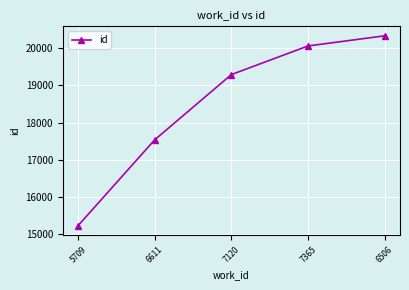

What is the greatest value displayed?

20333